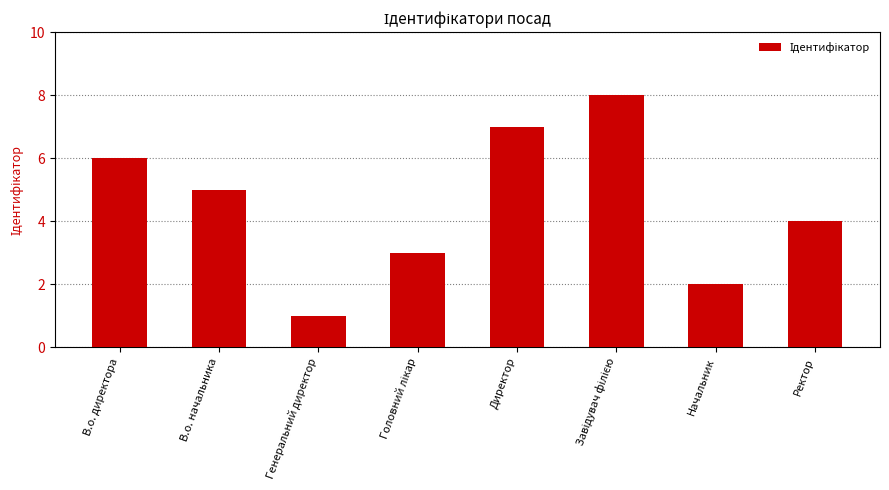

The chart shows a value of 1 at Генеральний директор. True or false?

True